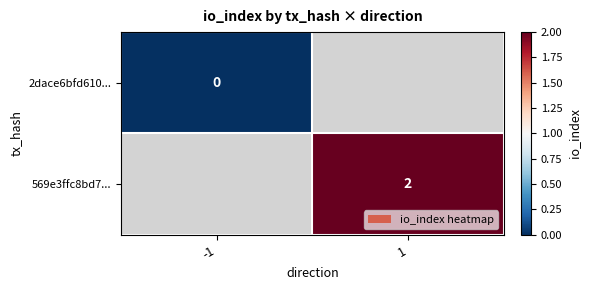

Is it true that 569e3ffc8bd7... equals 2 at 1?

True